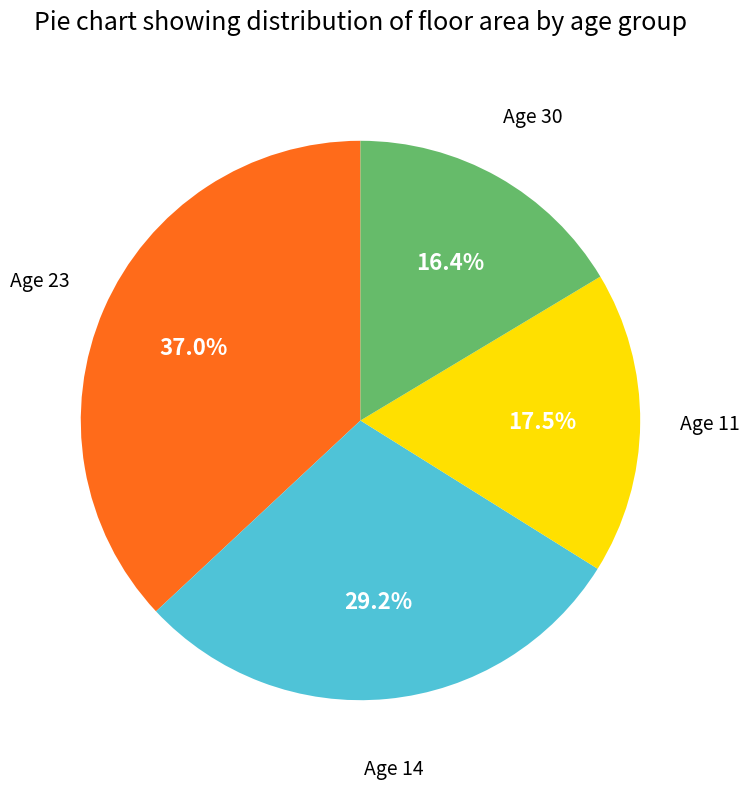

Is there any slice that represents more than half of the pie?

No